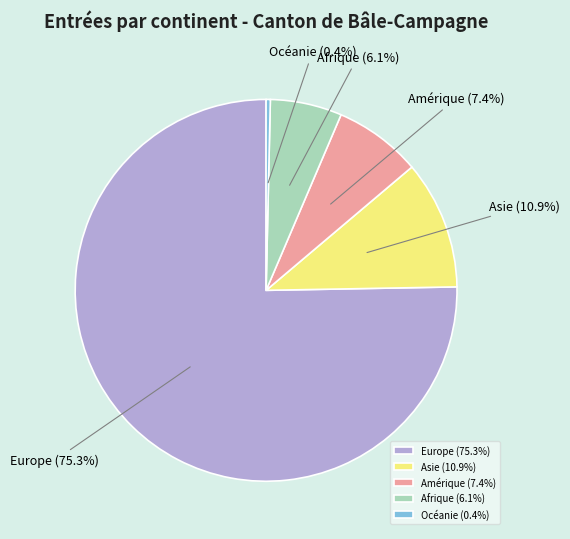

True or false: Afrique accounts for 21% of the total.

False